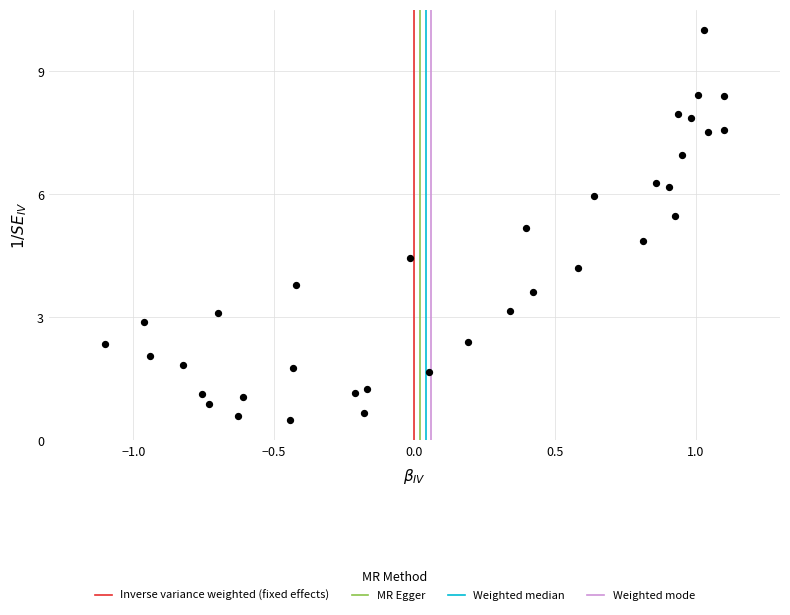

What is the range of Y values (max minus min)?

9.5